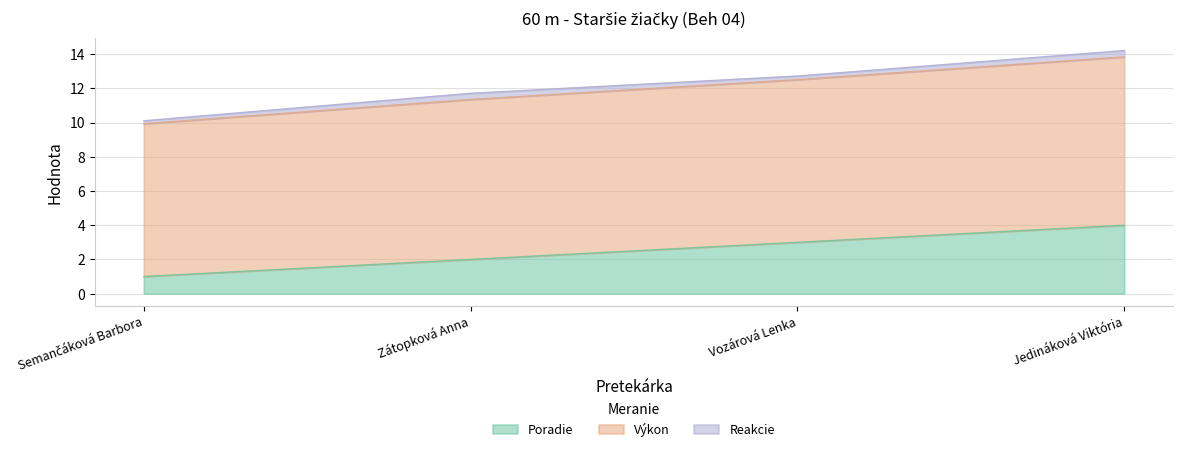

How many lines are shown in the chart?

3